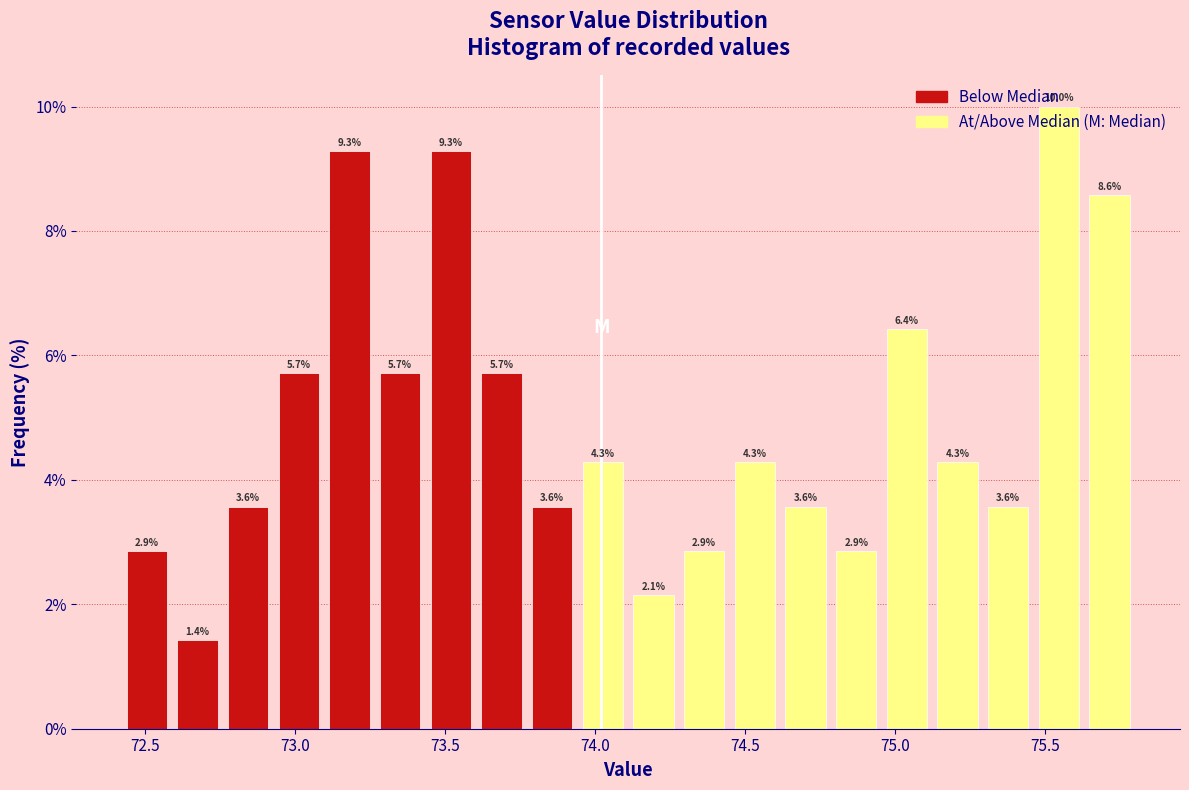

Read against the x-axis, roughly where is the centre of the tallest bar?

75.55